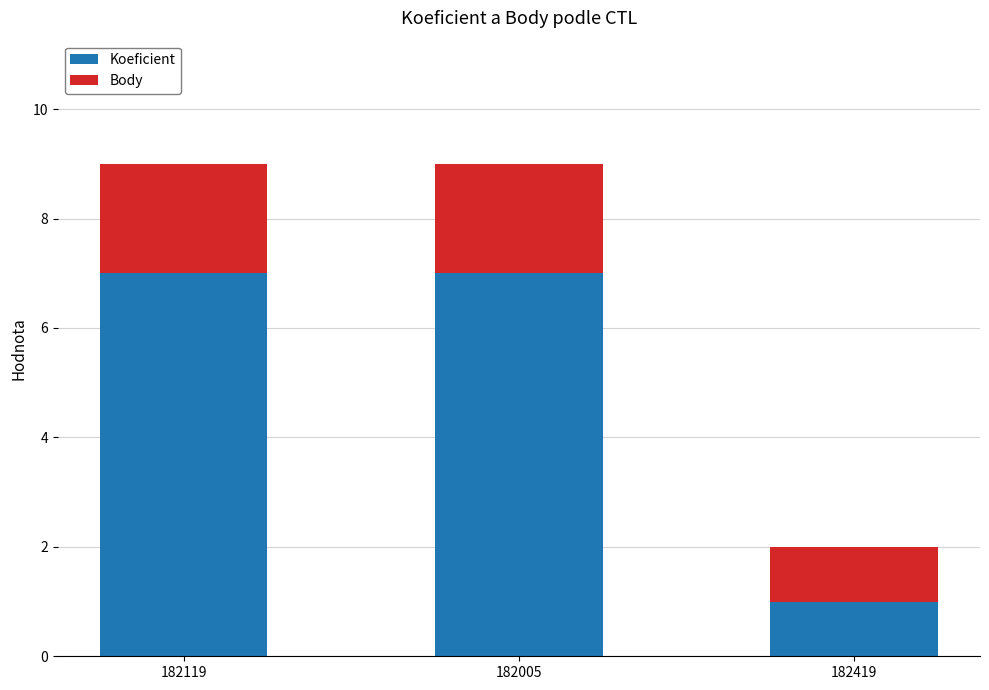

What is the sum of all Koeficient values?

15